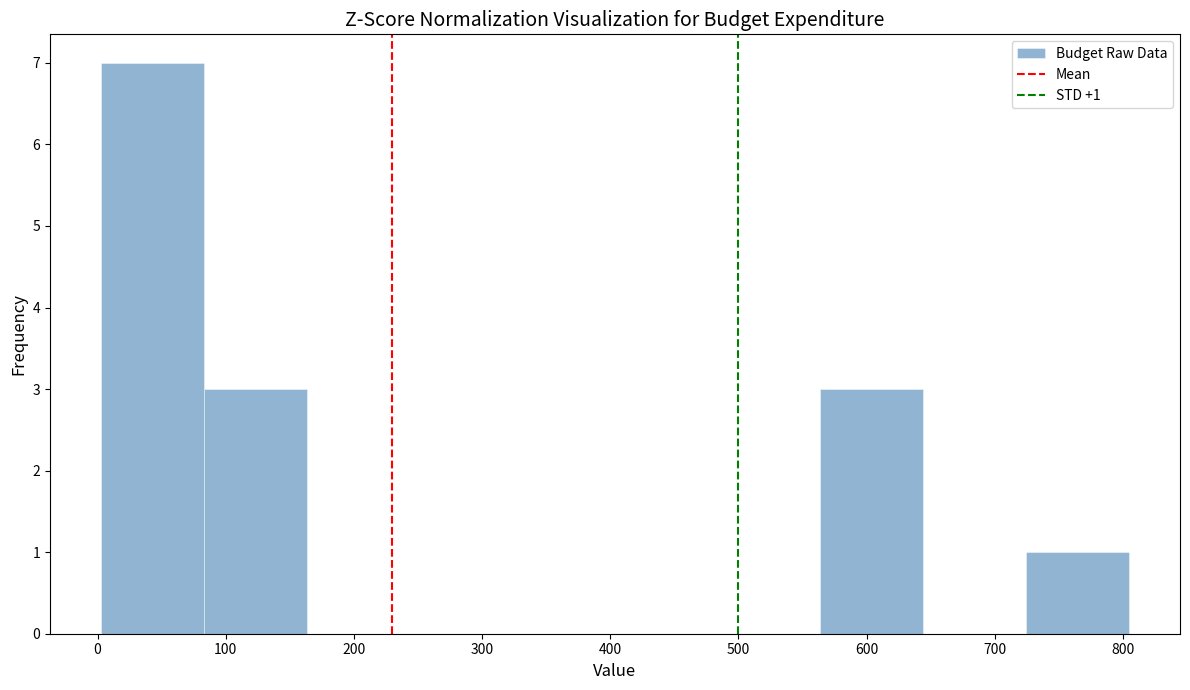

Which range on the x-axis has the tallest bar?

0 to 80